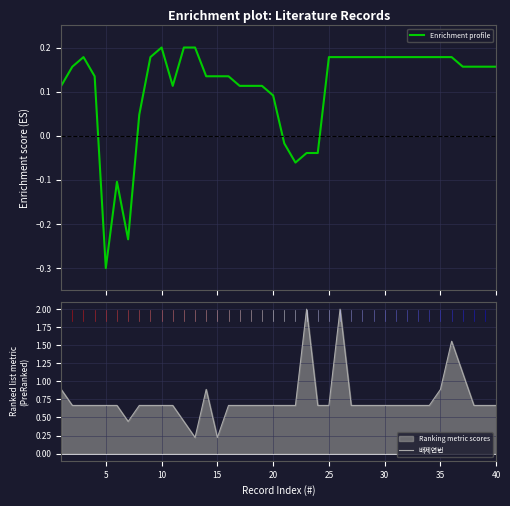

What is the lowest value of the Enrichment profile series?

-0.3